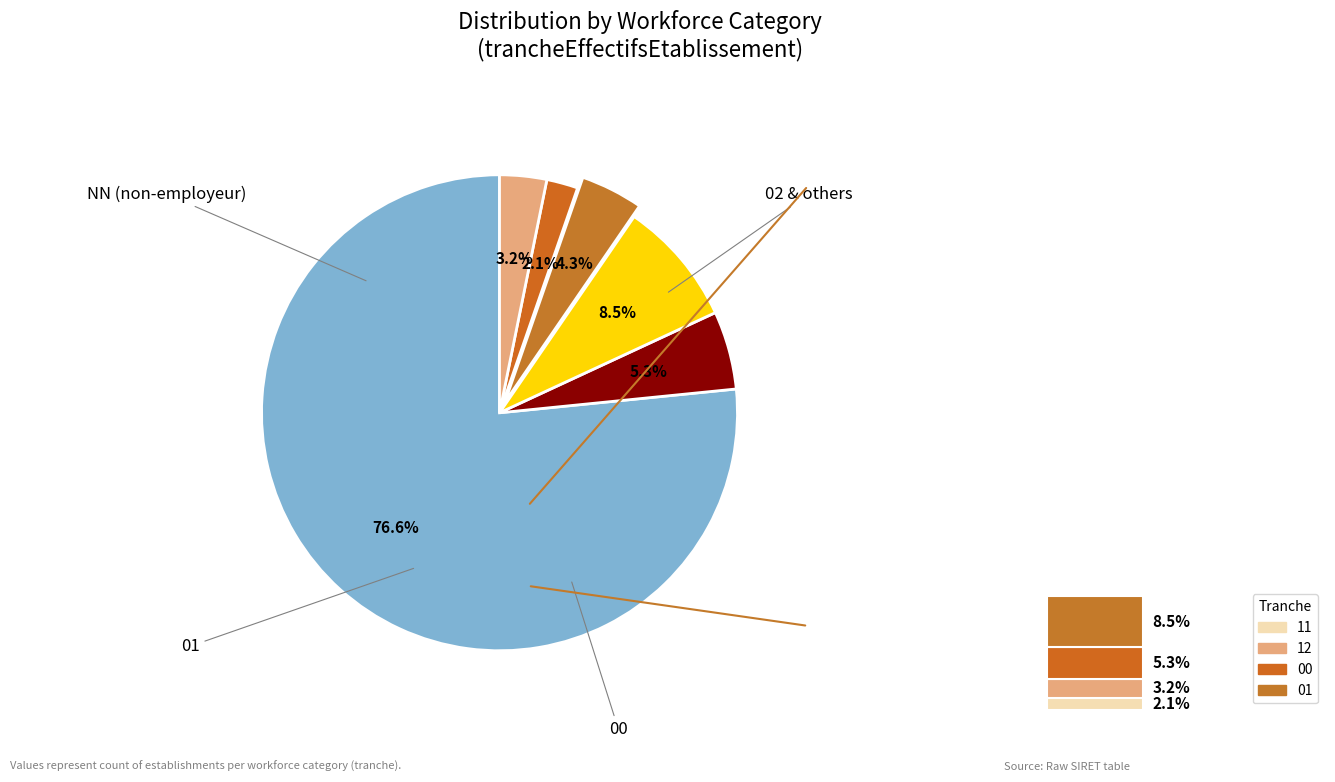

What is the smallest slice in the pie chart?

11